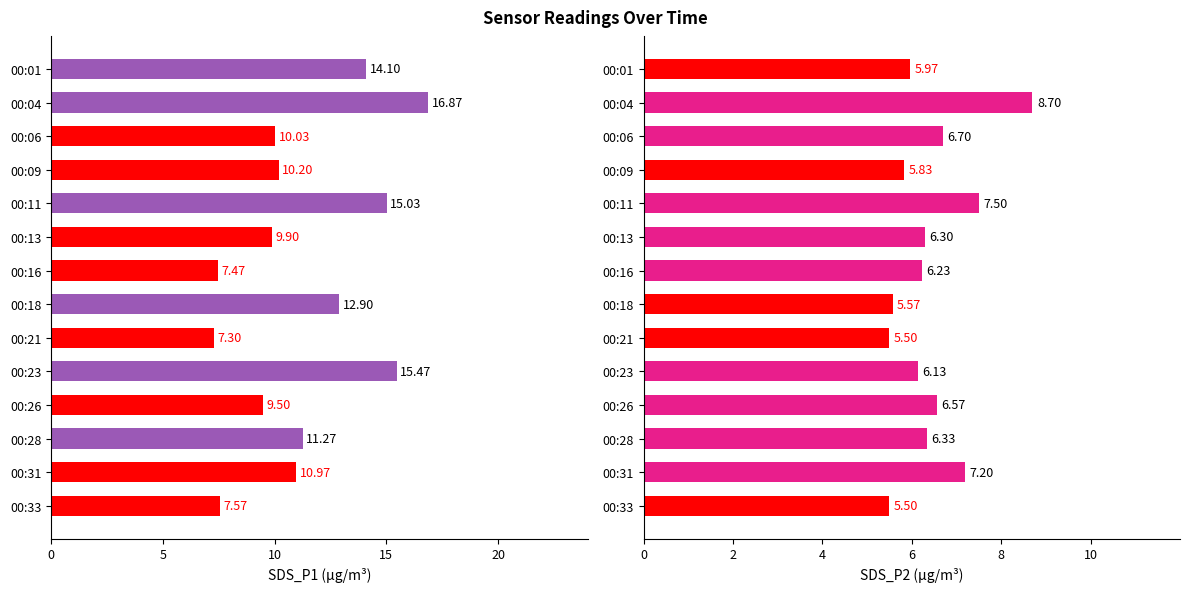

What is the minimum value shown in the chart?

5.5